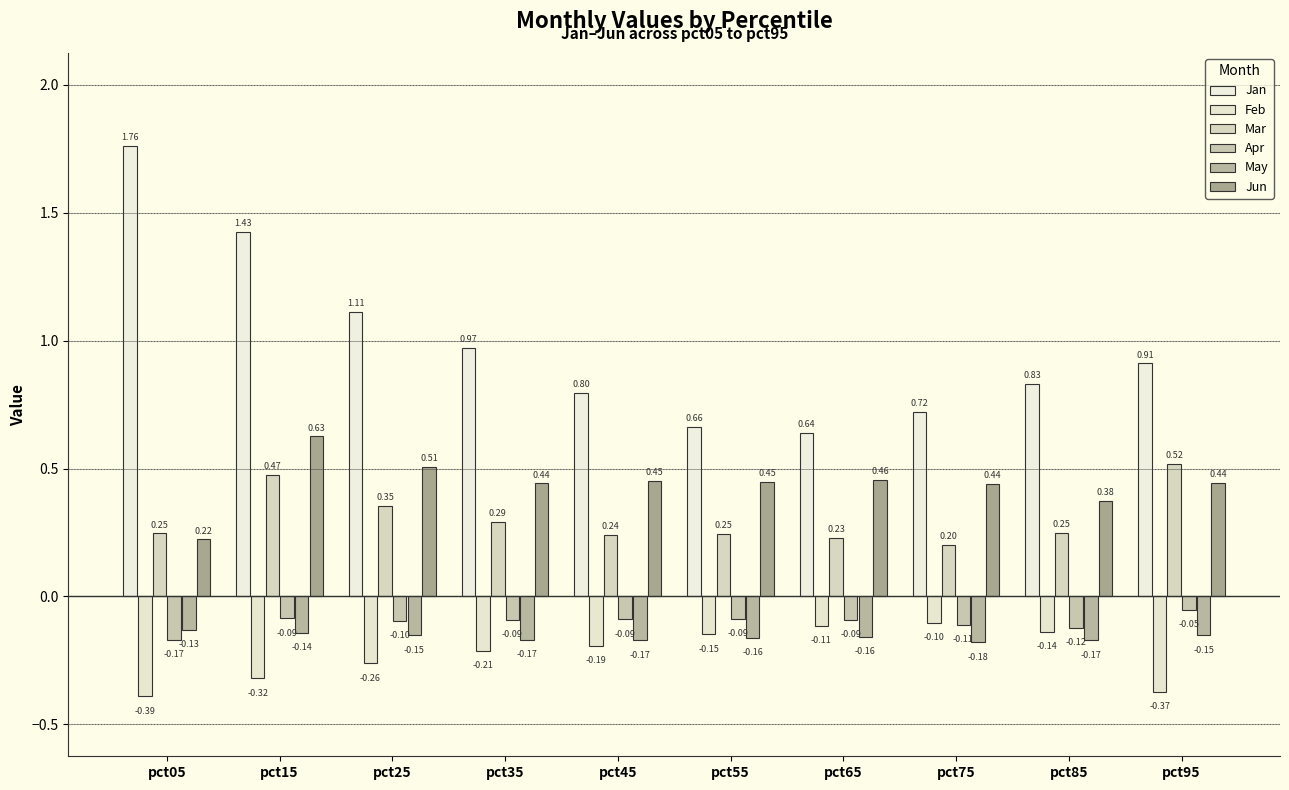

What are all the series names shown in the legend?

Jan, Feb, Mar, Apr, May, Jun